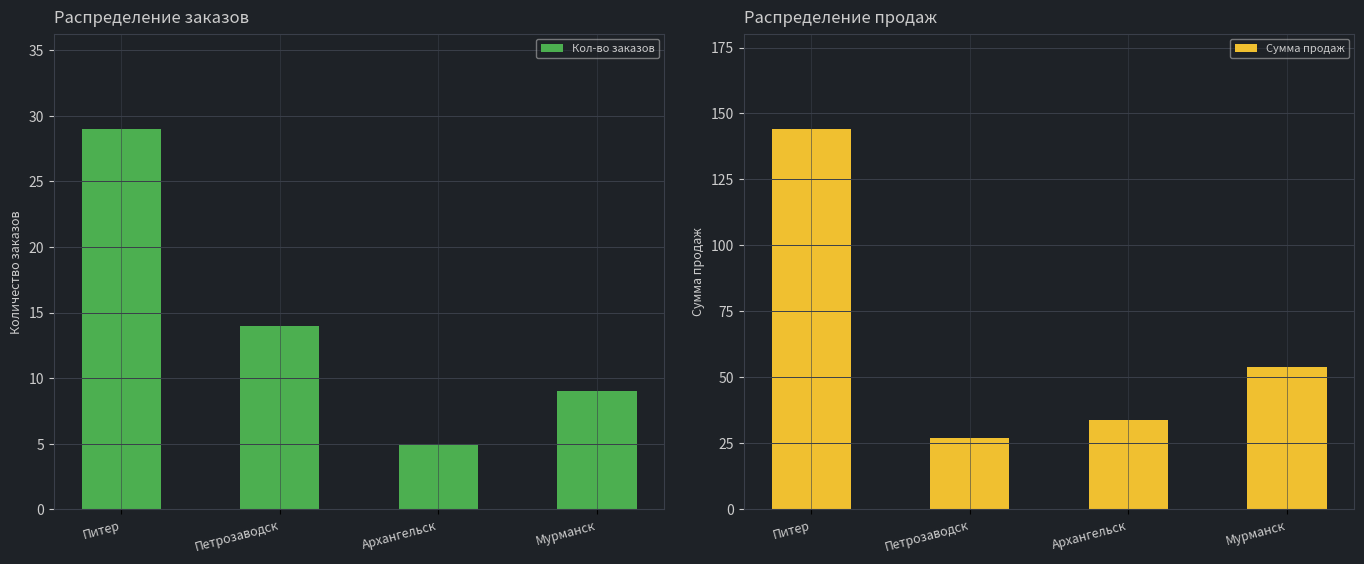

At how many categories does at least one series exceed 135?

1